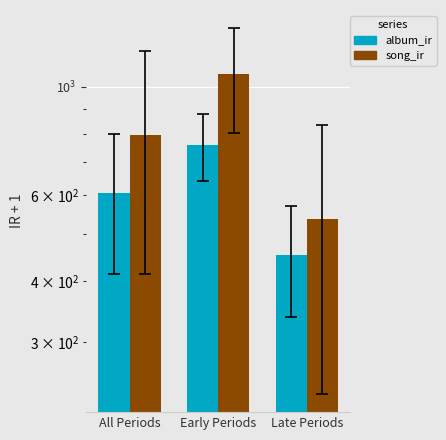

What is the smallest value displayed?

453.0